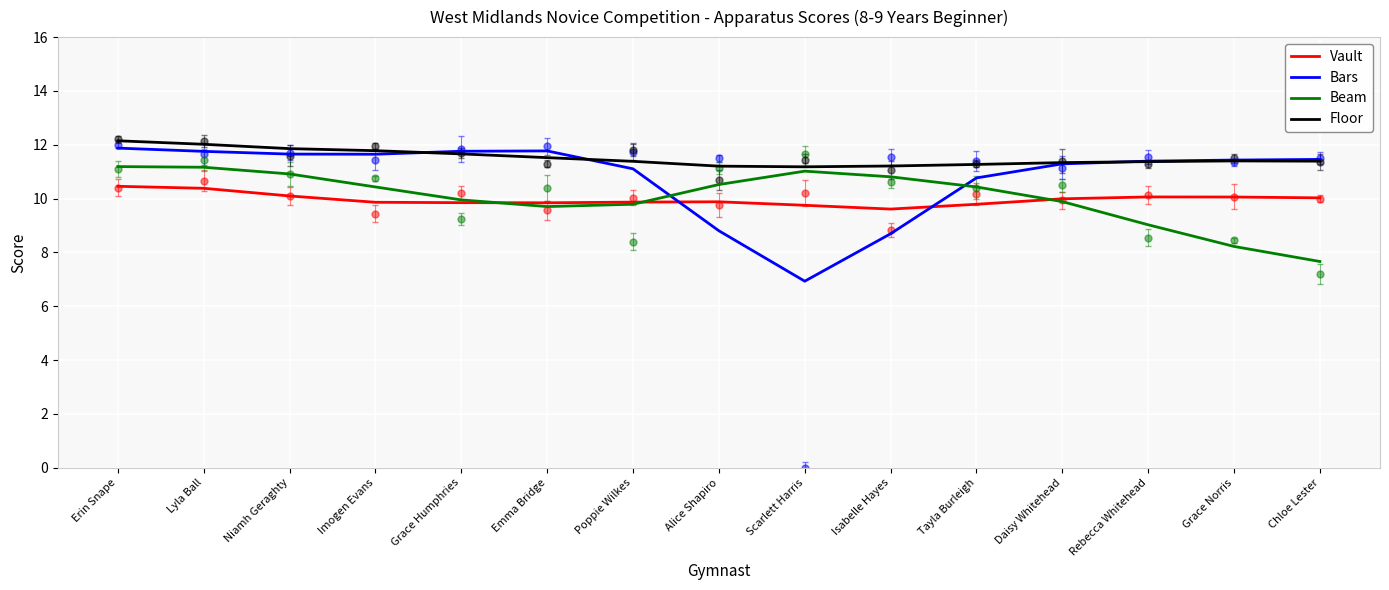

Reading left to right, transcribe all the data shown in this chart.

Vault: 10.5	10.4	10.1	9.9	9.8	9.8	9.9	9.9	9.8	9.6	9.8	10.0	10.1	10.1	10.0
Bars: 11.9	11.8	11.7	11.6	11.8	11.8	11.1	8.8	6.9	8.7	10.8	11.3	11.4	11.4	11.5
Beam: 11.2	11.2	10.9	10.4	10.0	9.7	9.8	10.5	11.0	10.8	10.4	9.9	9.0	8.2	7.7
Floor: 12.1	12.0	11.9	11.8	11.7	11.5	11.4	11.2	11.2	11.2	11.3	11.3	11.4	11.4	11.4